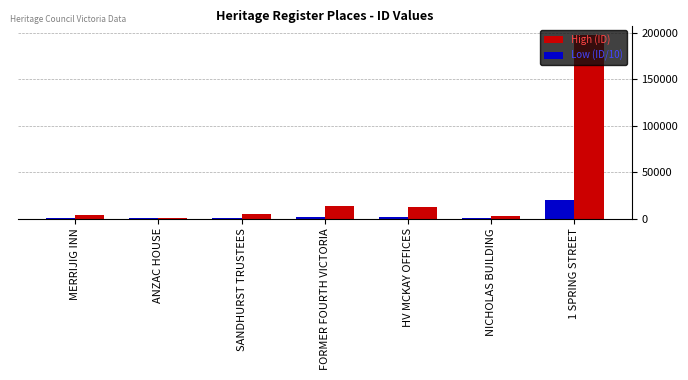

What are all the series names shown in the legend?

High (ID), Low (ID/10)